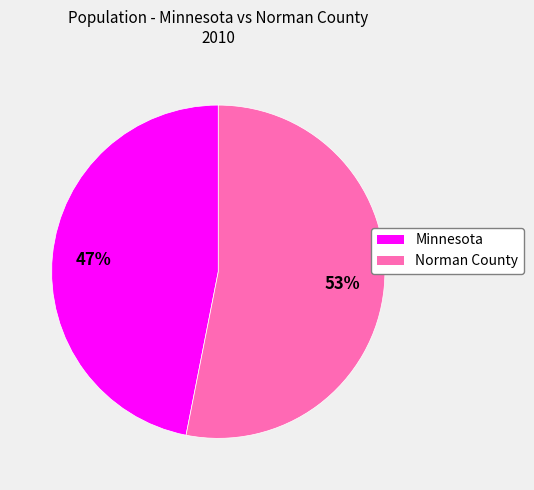

Do Minnesota and Norman County together represent more than half of the pie?

Yes